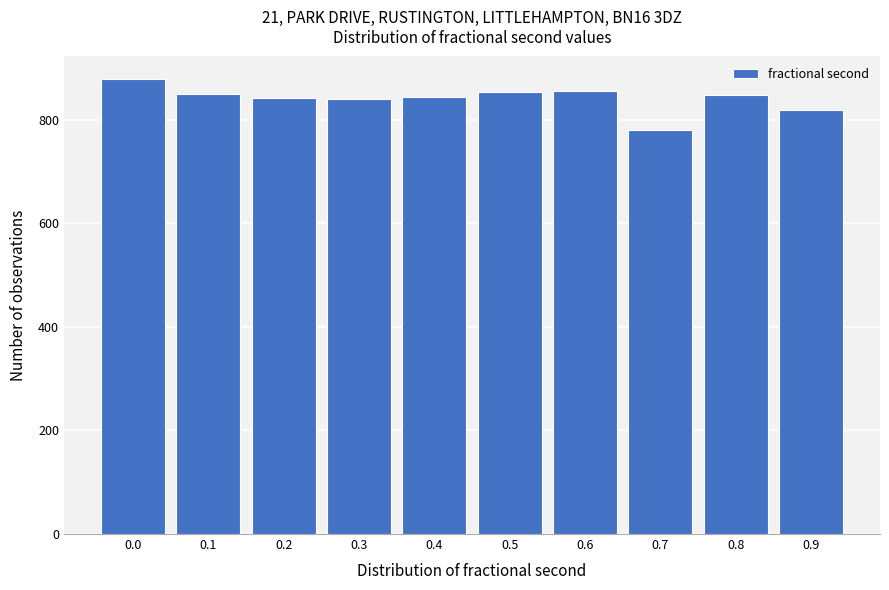

Approximately how many times larger is the value at 0.4 compared to 0.2?

1.0